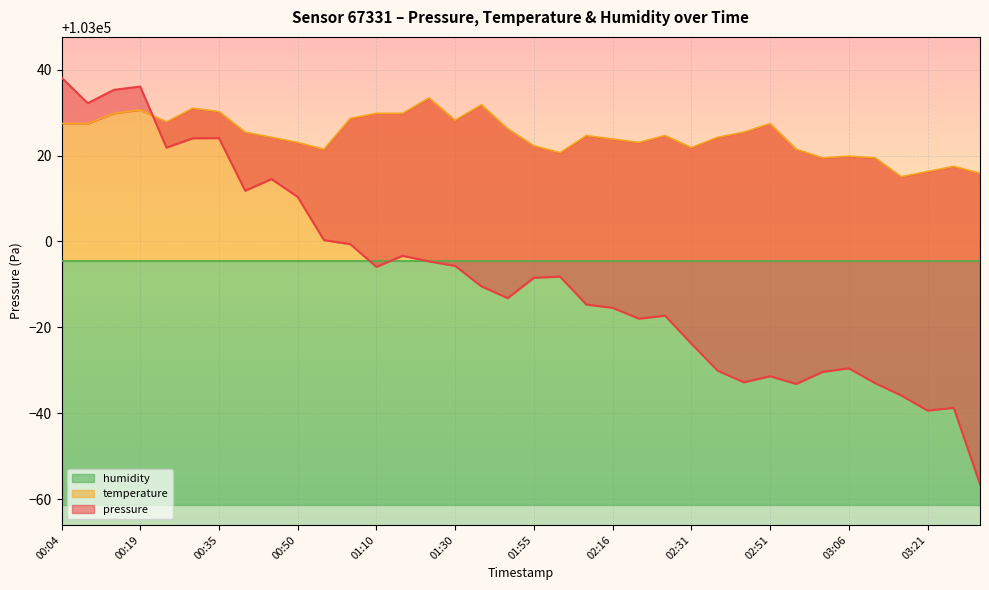

How many times do pressure and temperature cross each other?

1